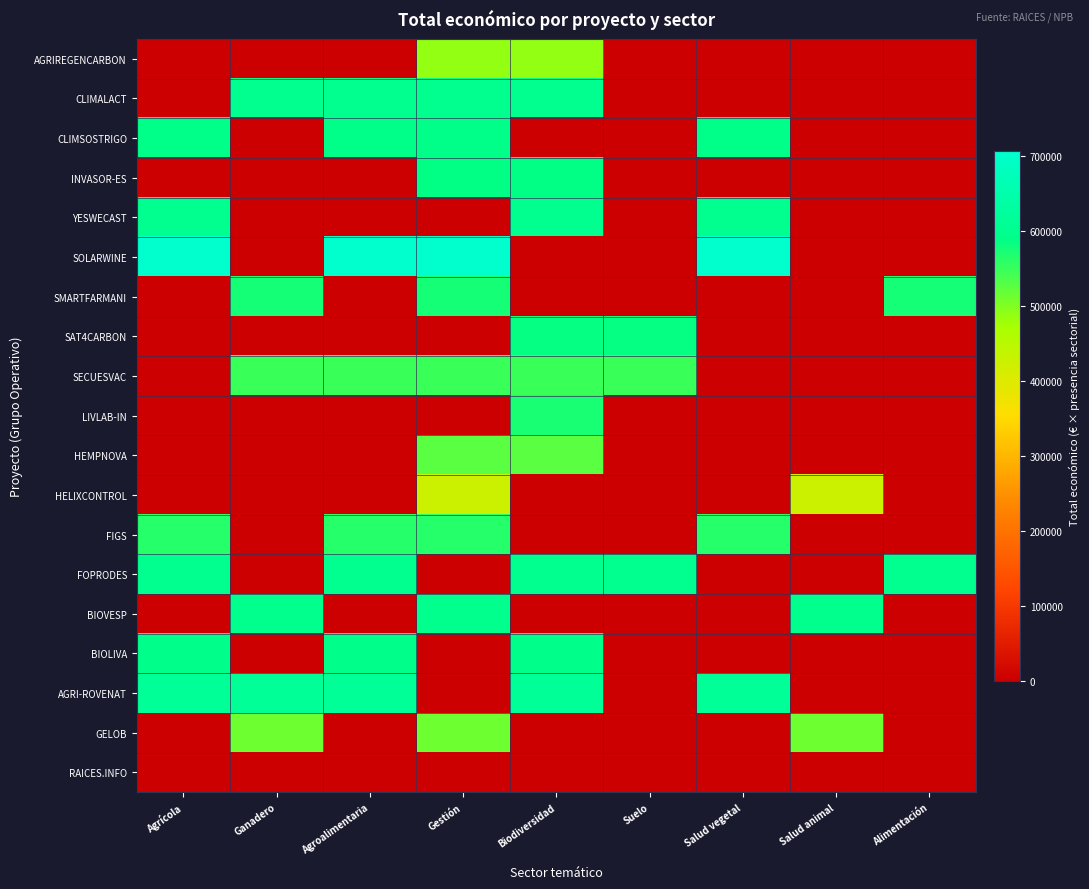

At which category is the sum across all series the highest?

Gestión